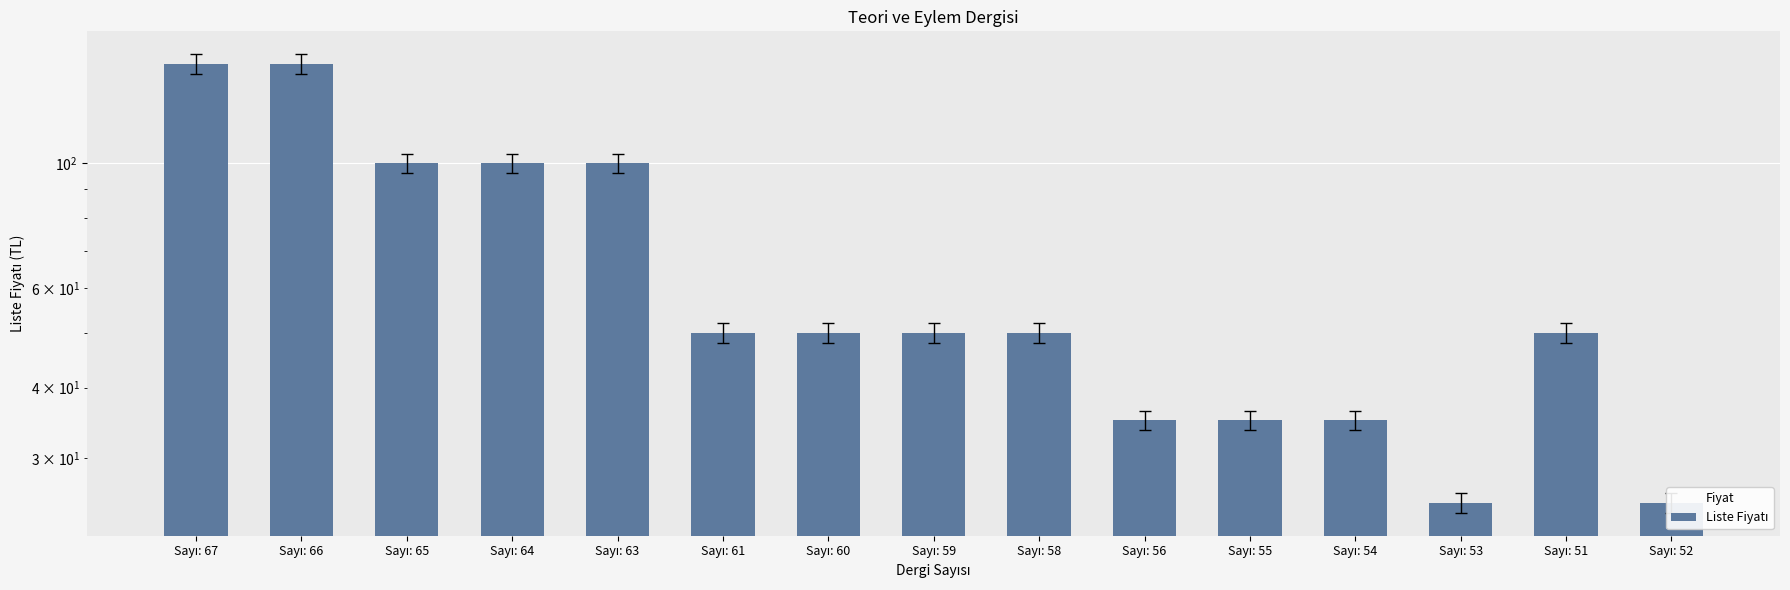

Reading left to right, what are all the values shown in this chart?

Sayı: 67=150	Sayı: 66=150	Sayı: 65=100	Sayı: 64=100	Sayı: 63=100	Sayı: 61=50	Sayı: 60=50	Sayı: 59=50	Sayı: 58=50	Sayı: 56=35	Sayı: 55=35	Sayı: 54=35	Sayı: 53=25	Sayı: 51=50	Sayı: 52=25